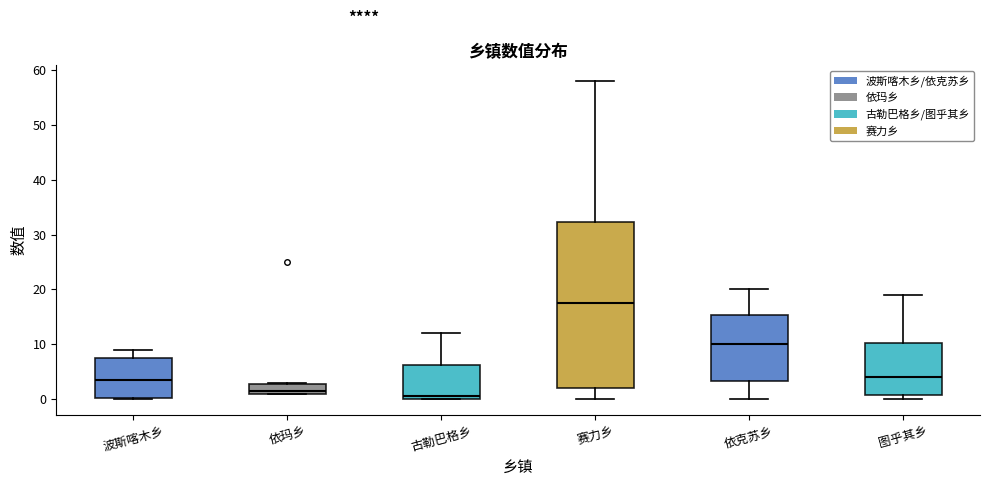

Which box's median line is the highest?

赛力乡